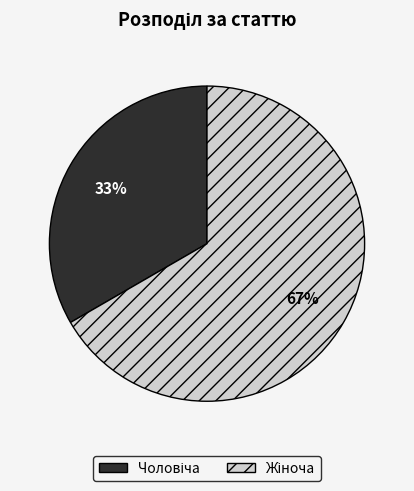

To the nearest percent, what is the average slice percentage?

50%